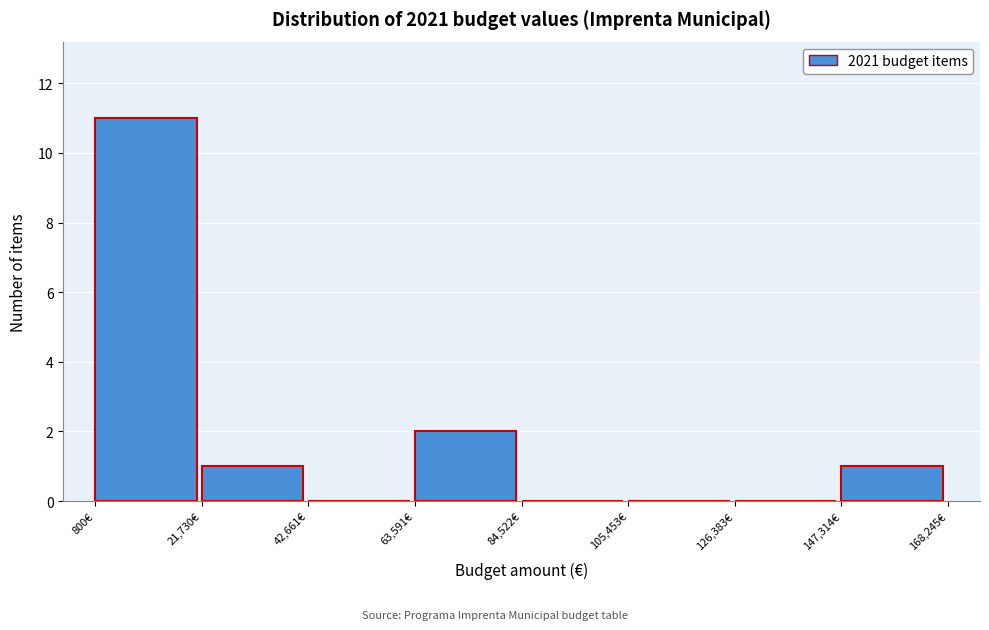

Reading left to right, list every bar in this chart as the range it spans on the x-axis followed by its height. Neither the bar edges nor the heights are printed on the chart, so give them approximately, as read against the axes.

0 to 20000: 11
20000 to 45000: 1
45000 to 65000: 0
65000 to 85000: 2
85000 to 105000: 0
105000 to 125000: 0
125000 to 145000: 0
145000 to 170000: 1